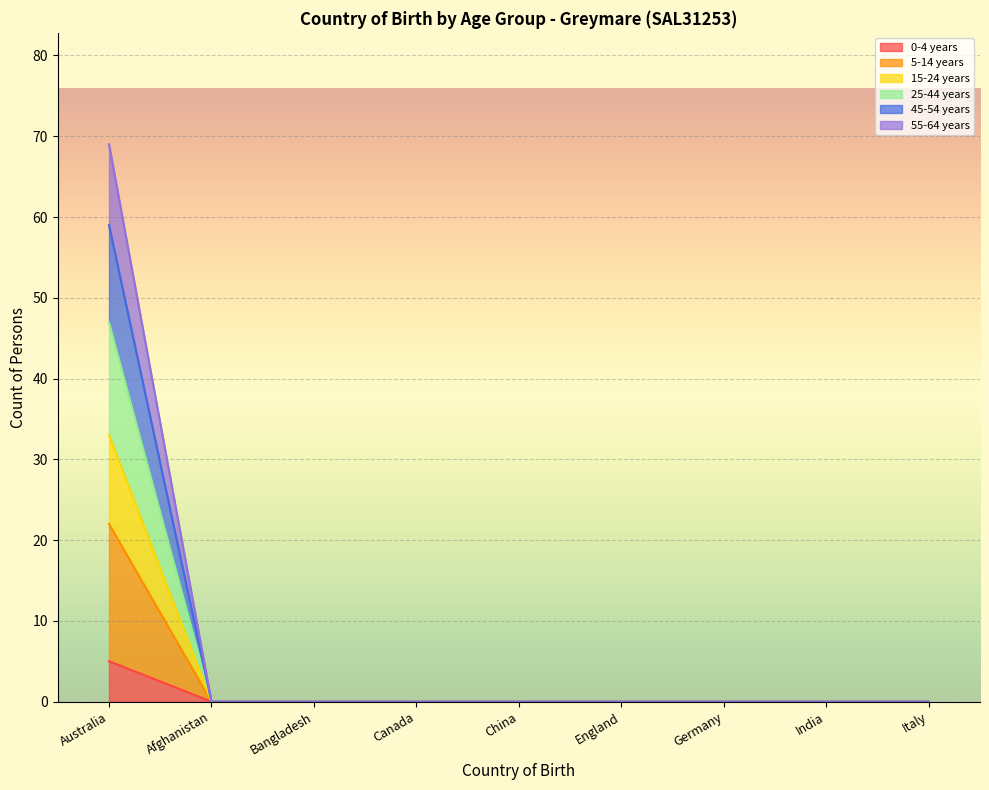

The 0-4 years series shows 0 at China. True or false?

True